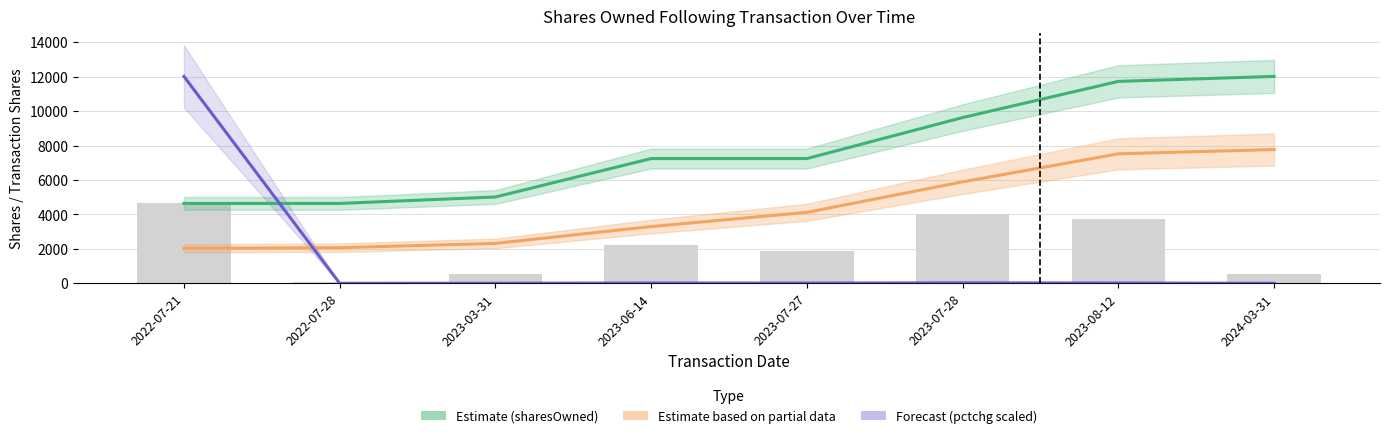

What position from the right is 2023-06-14?

5